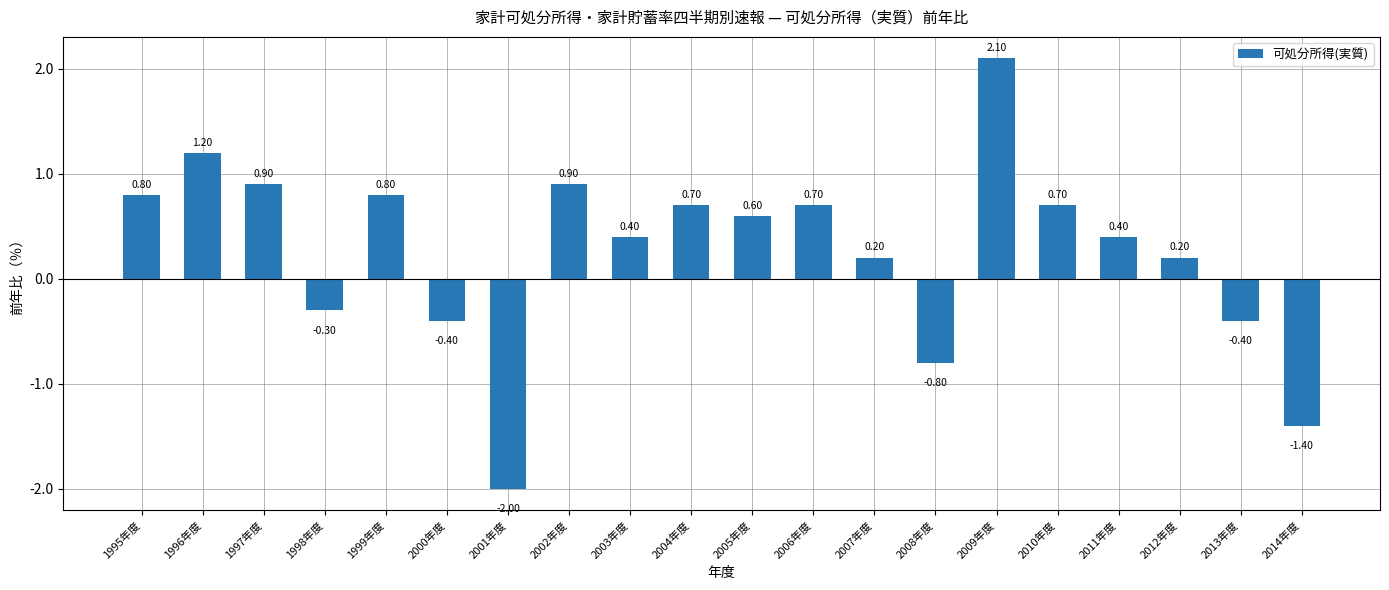

What is the maximum value shown in the chart?

2.1